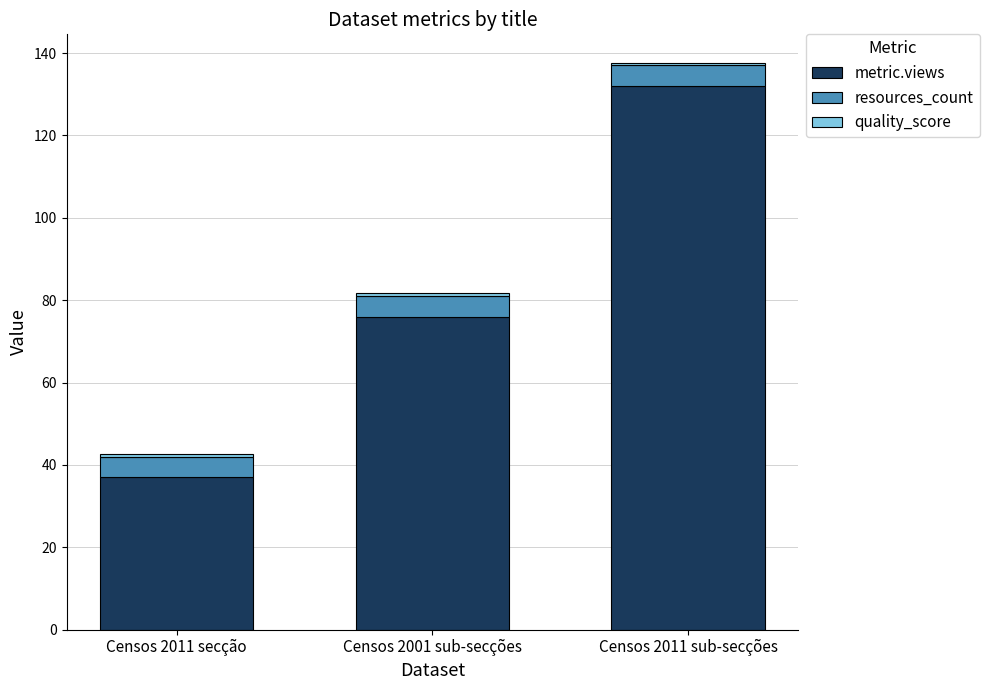

At which category is the sum across all series the highest?

Censos 2011 sub-secções